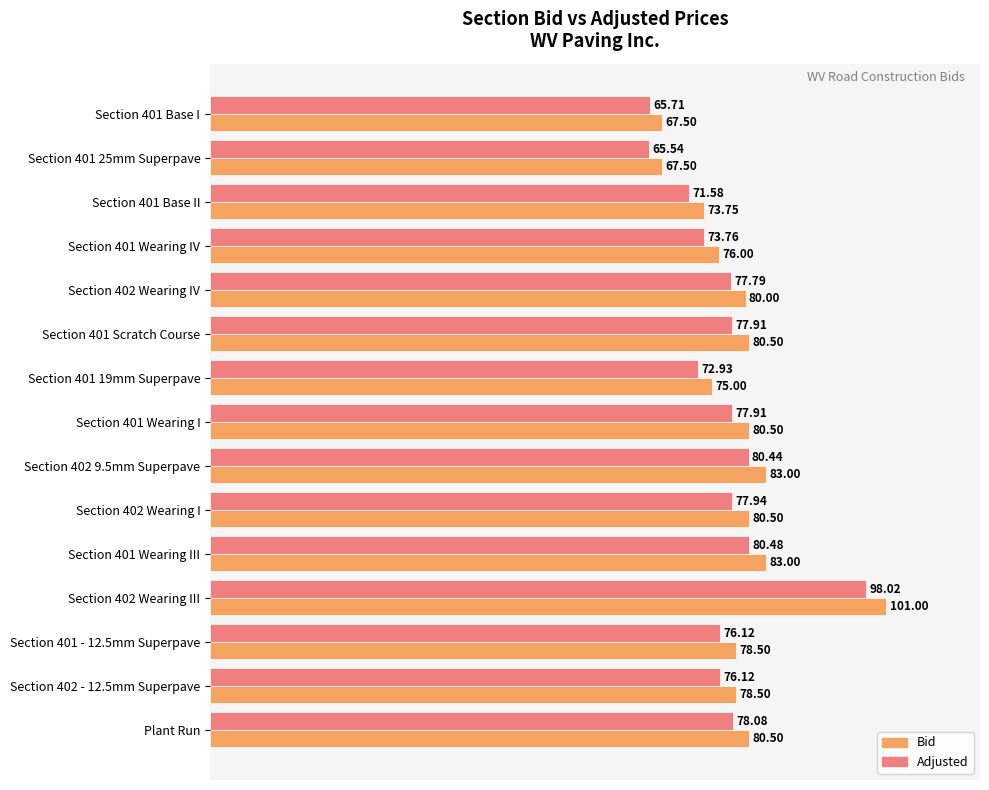

List the series in order of their overall mean, lowest first.

Adjusted, Bid